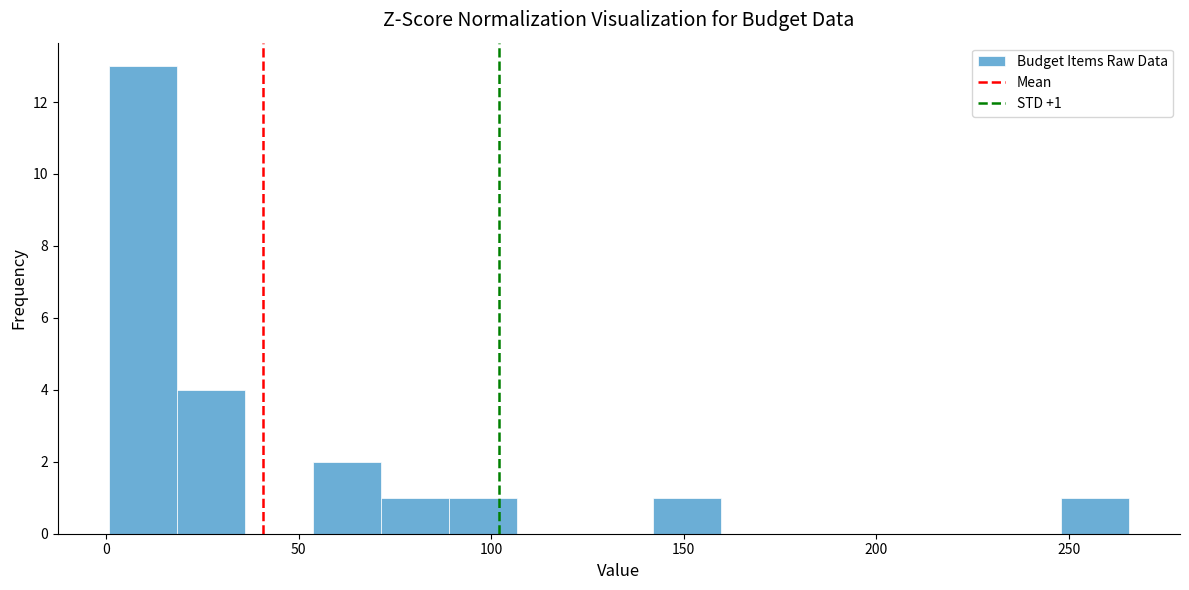

Read against the x-axis, roughly where is the centre of the tallest bar?

10